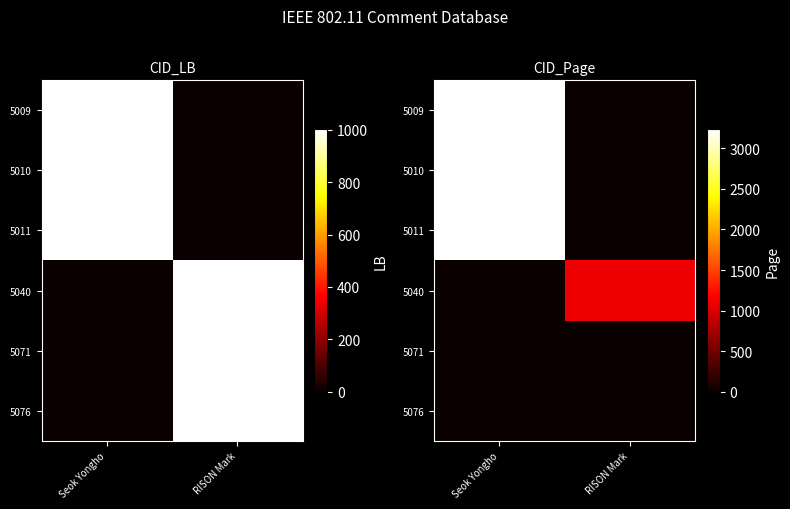

Read the 5040 value at RISON Mark.

1104